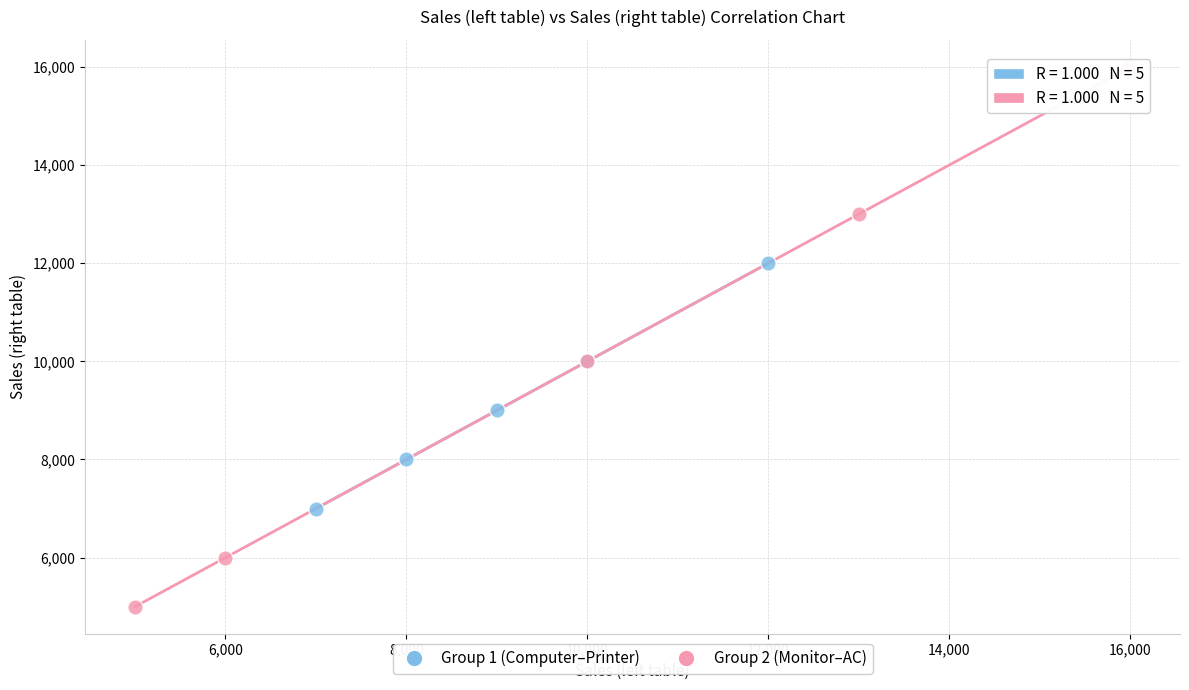

Which series contains the highest Y value?

Group 2 (Monitor–AC)